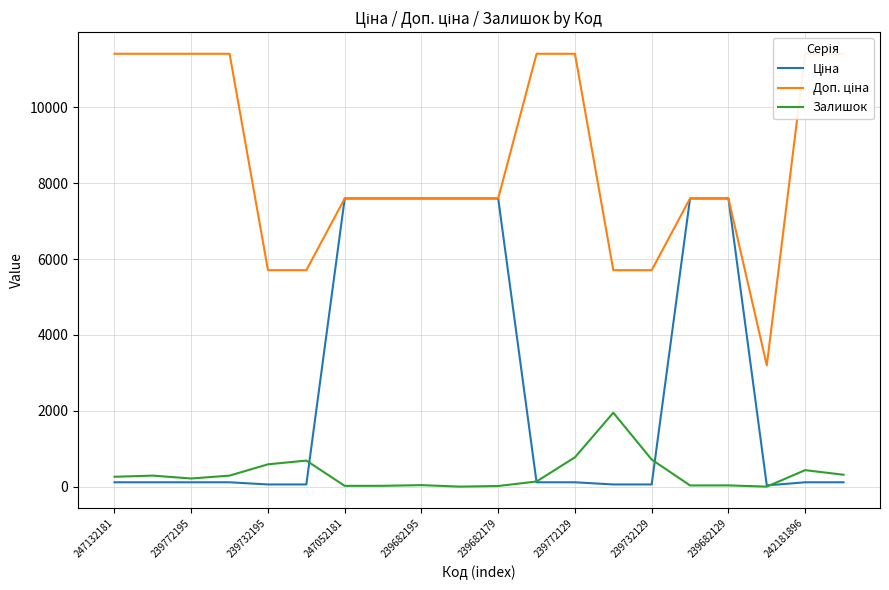

At which label is Залишок closest to 974?

239772129